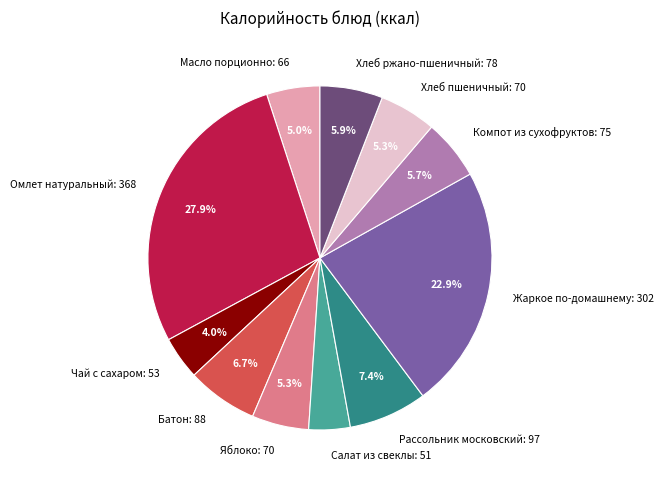

Does Хлеб ржано-пшеничный: 78 represent more than half of the total?

No